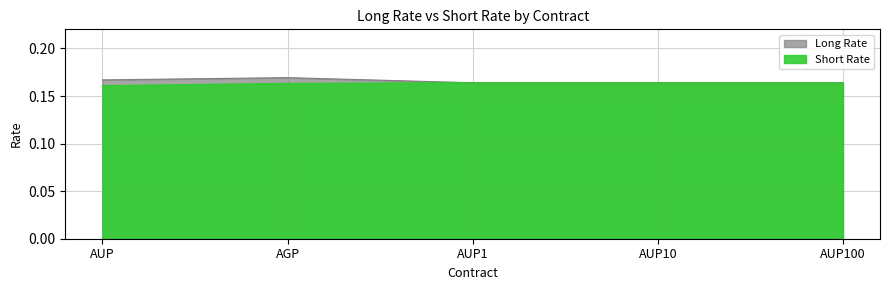

True or false: Long Rate has a value of 0.2 at AUP.

True